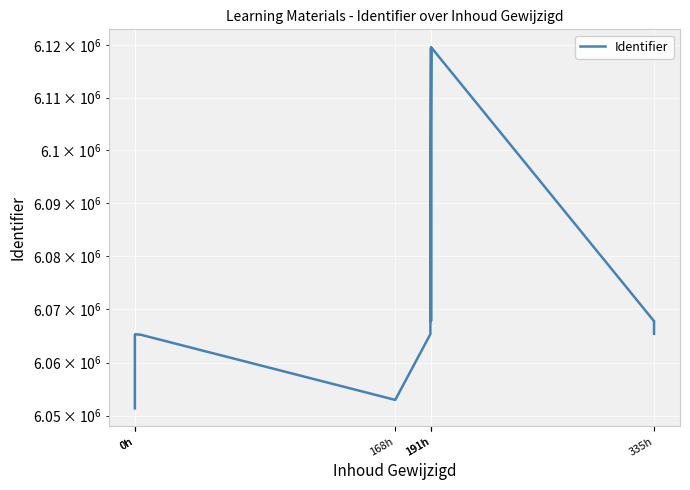

Reading right to left, transcribe all the data shown in this chart.

6065391	6067782	6067780	6119536	6119516	6067781	6119491	6089719	6065339	6052973	6065220	6065327	6065210	6052956	6052935	6051382